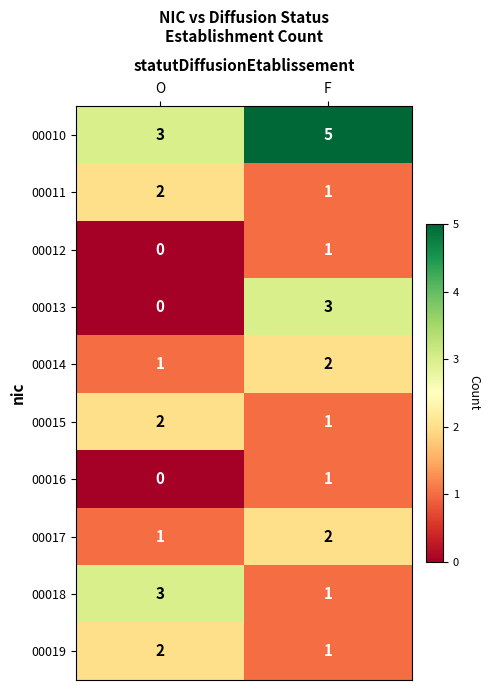

At which label is 00016 closest to 0?

O